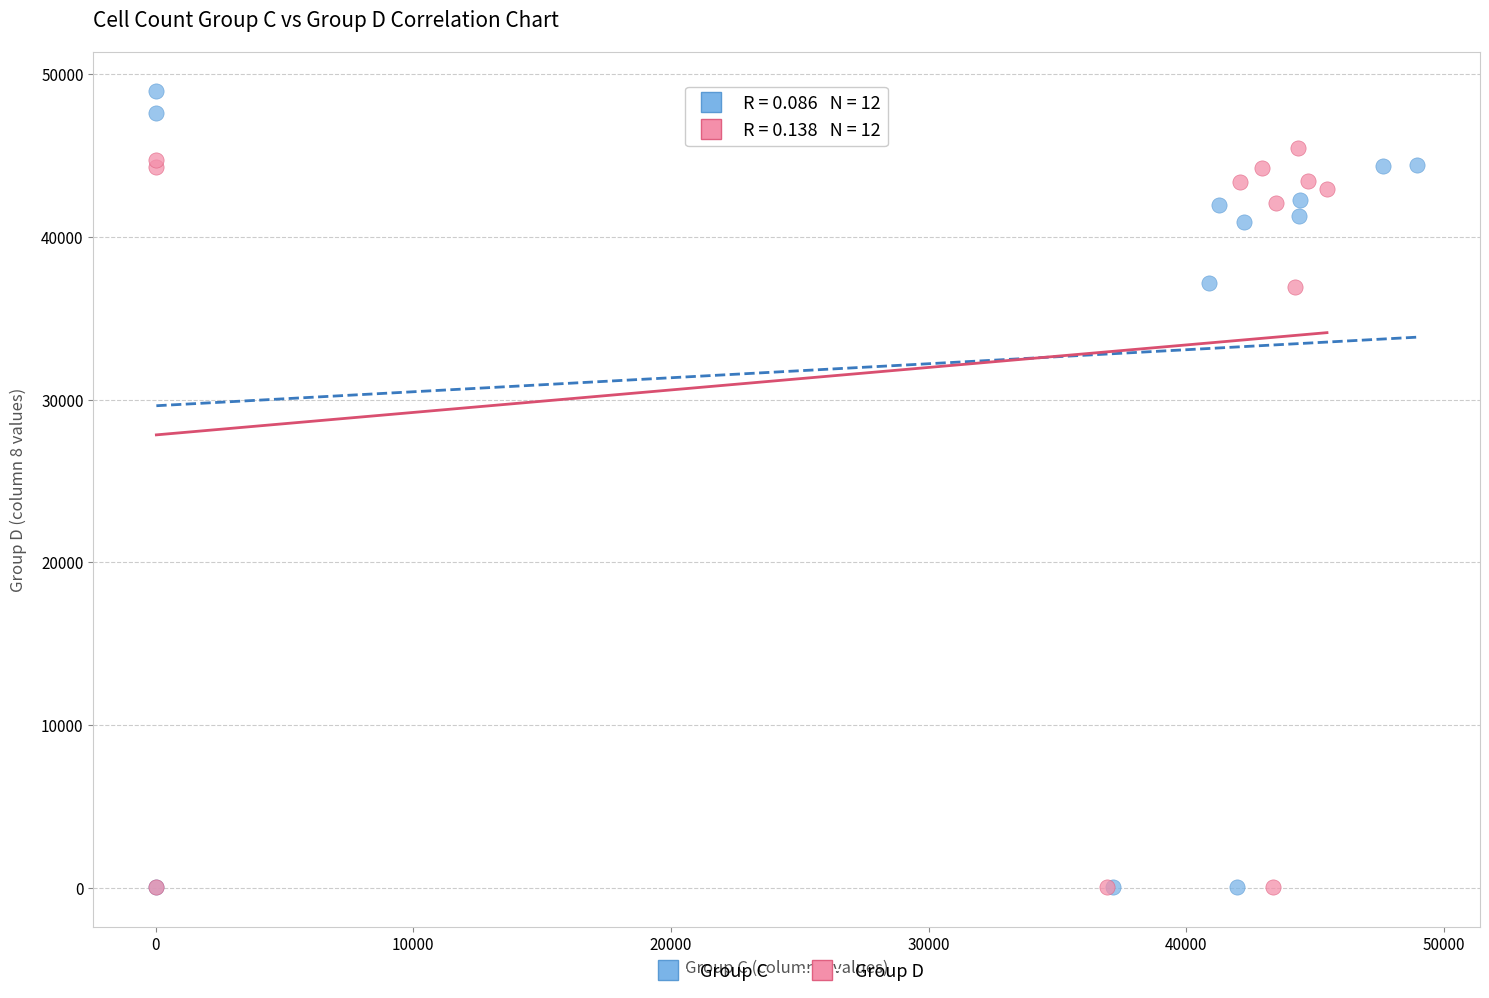

Which series has the widest spread of Y values?

Group C